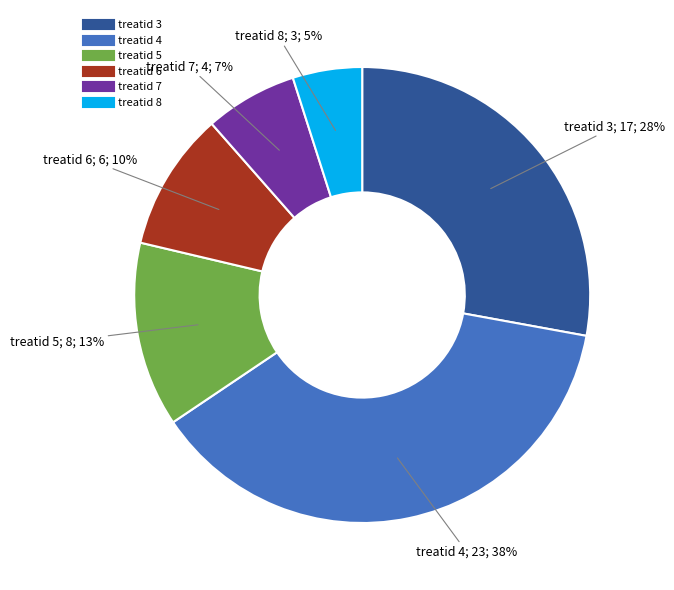

To the nearest percent, what is the average slice percentage?

17%